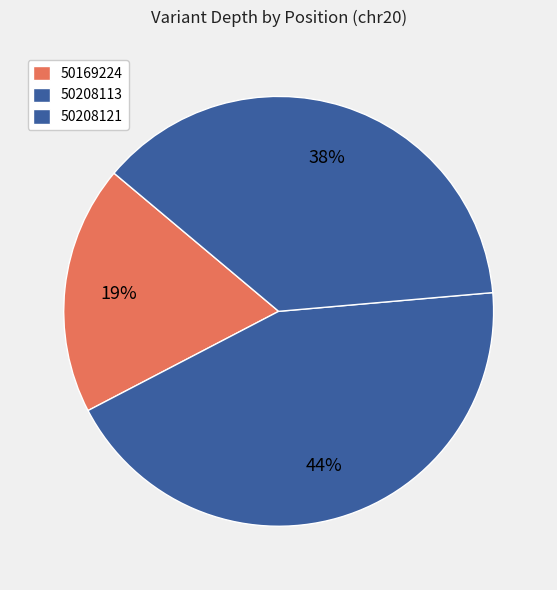

Between 50208113 and 50169224, which is larger?

50208113